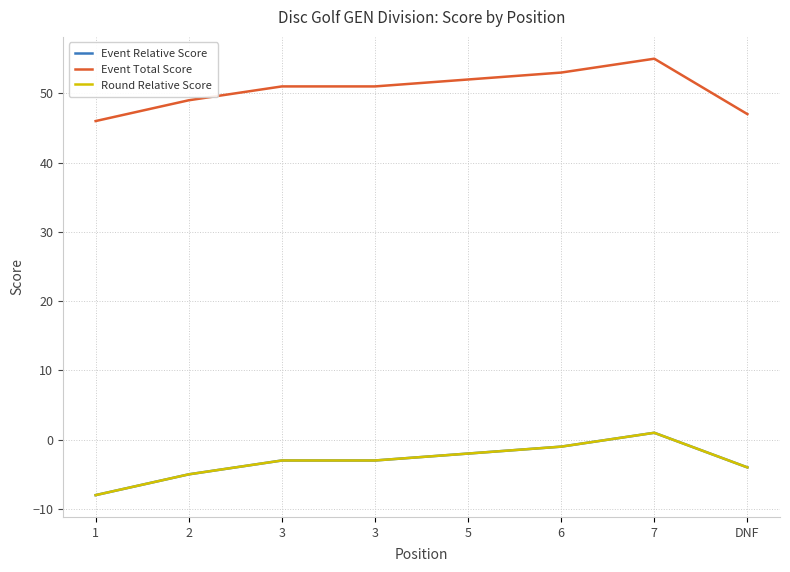

Rank the series by their maximum value, from lowest to highest.

Event Relative Score, Round Relative Score, Event Total Score